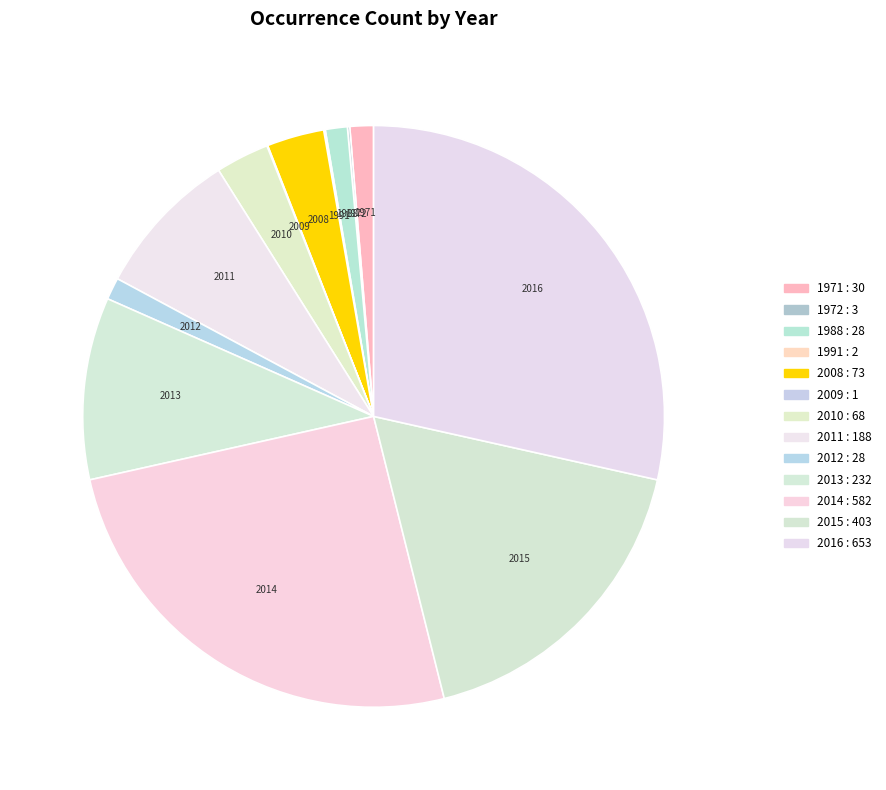

Is there a majority slice in this chart?

No